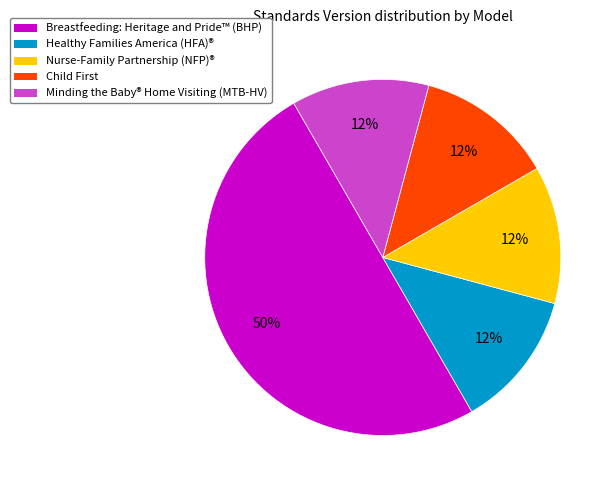

Is Nurse-Family Partnership (NFP)® the majority of the pie?

No